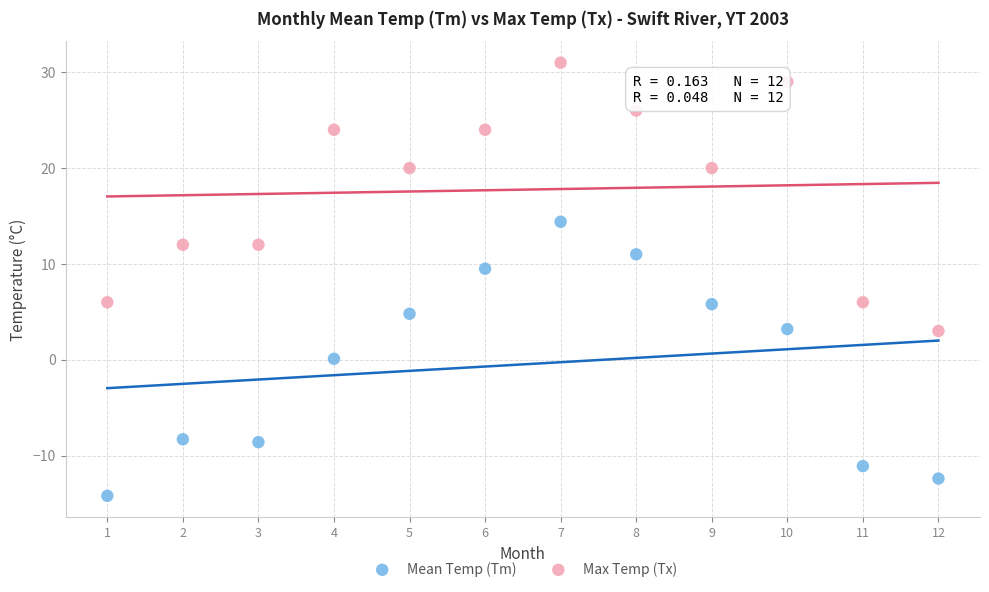

What are all the series names shown in the legend?

Mean Temp (Tm), Max Temp (Tx)